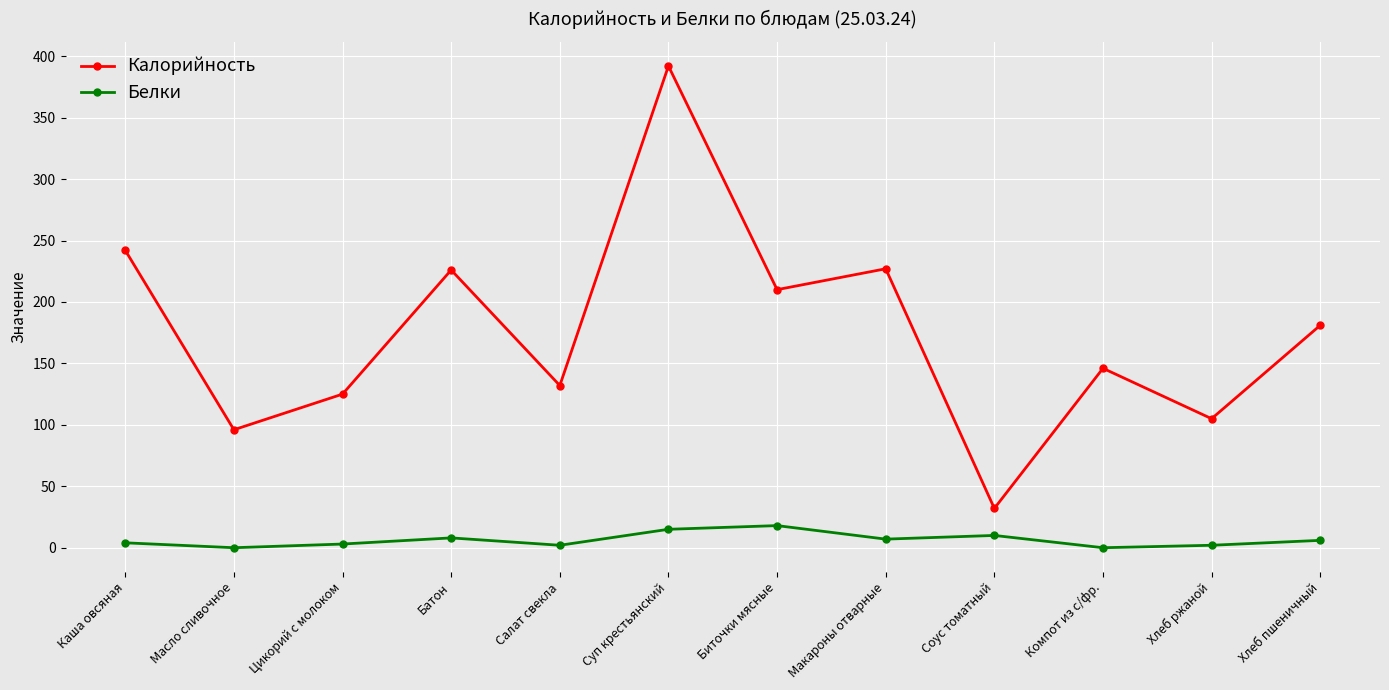

At how many categories does at least one series exceed 247?

1